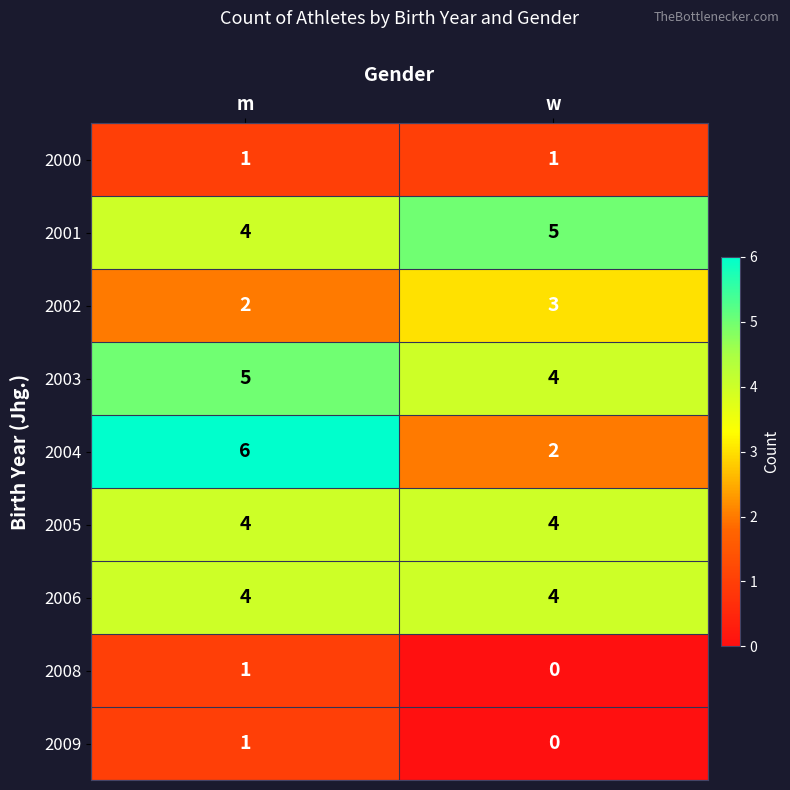

Read the 2003 value at m.

5